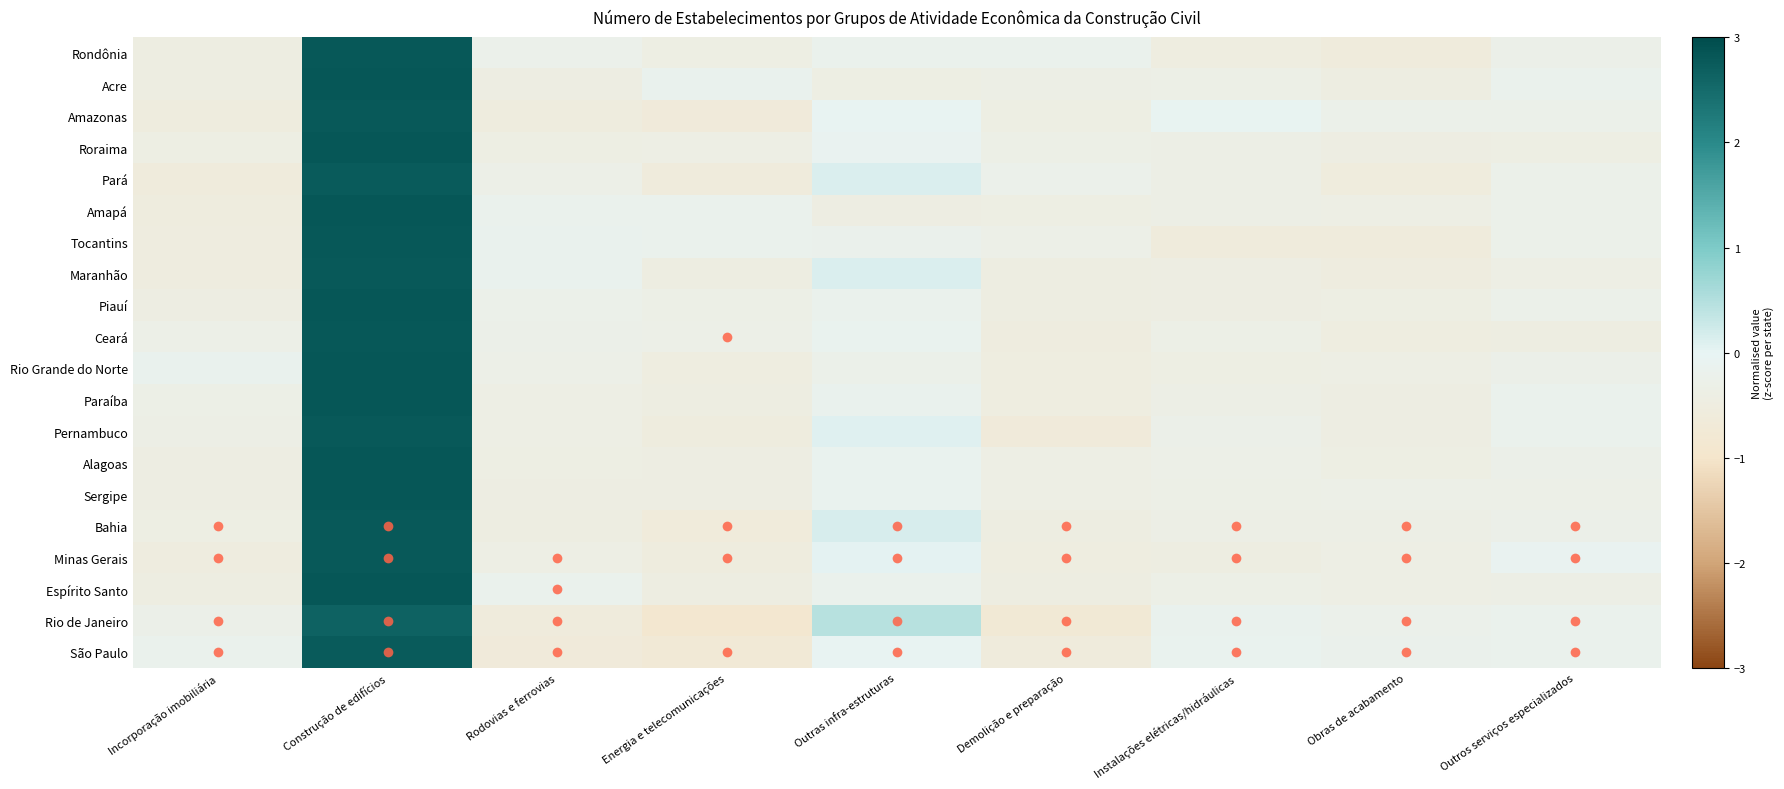

At which category is the sum across all series the highest?

Construção de edifícios